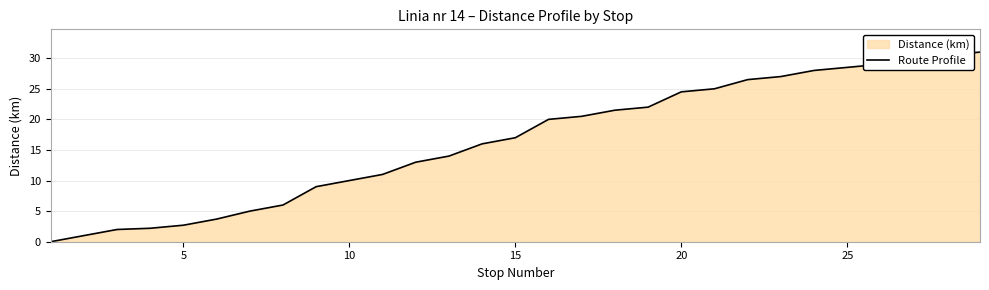

What is the difference between the maximum and second lowest values?

30.0